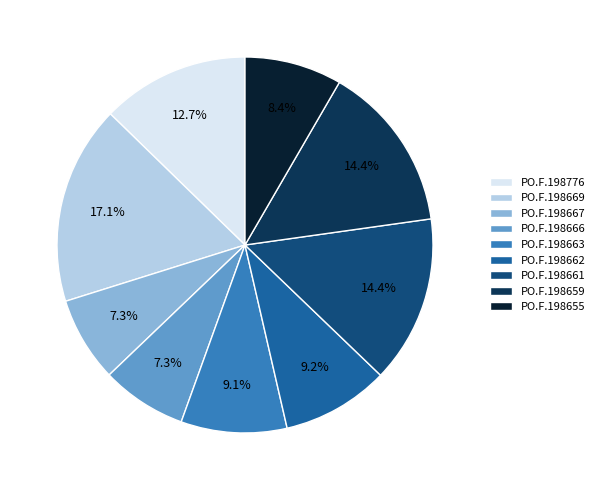

Does any single category account for the majority?

No